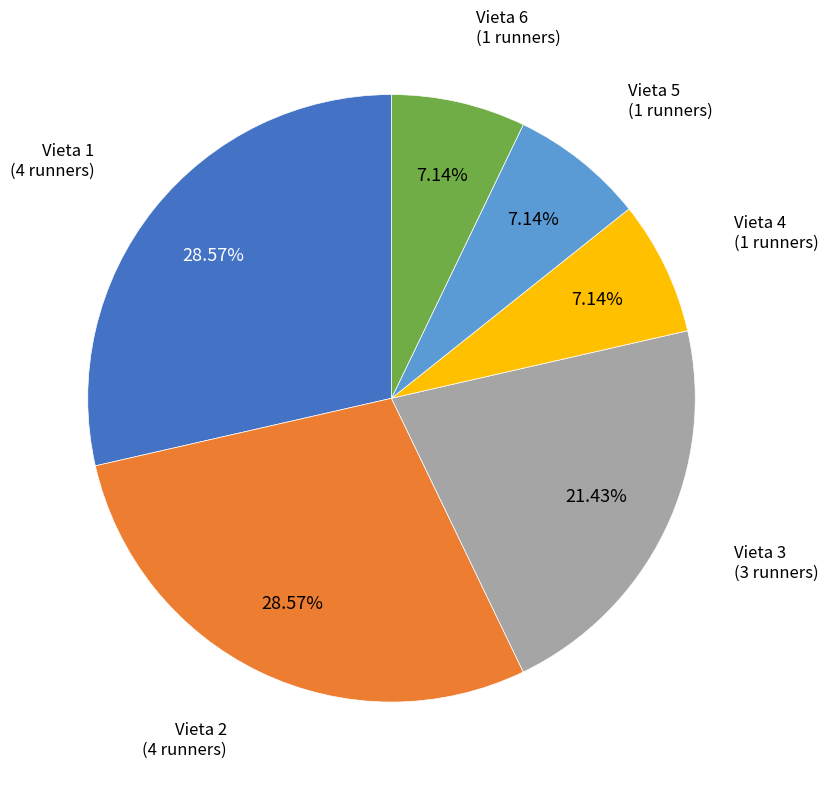

Count the number of slices in the pie.

6